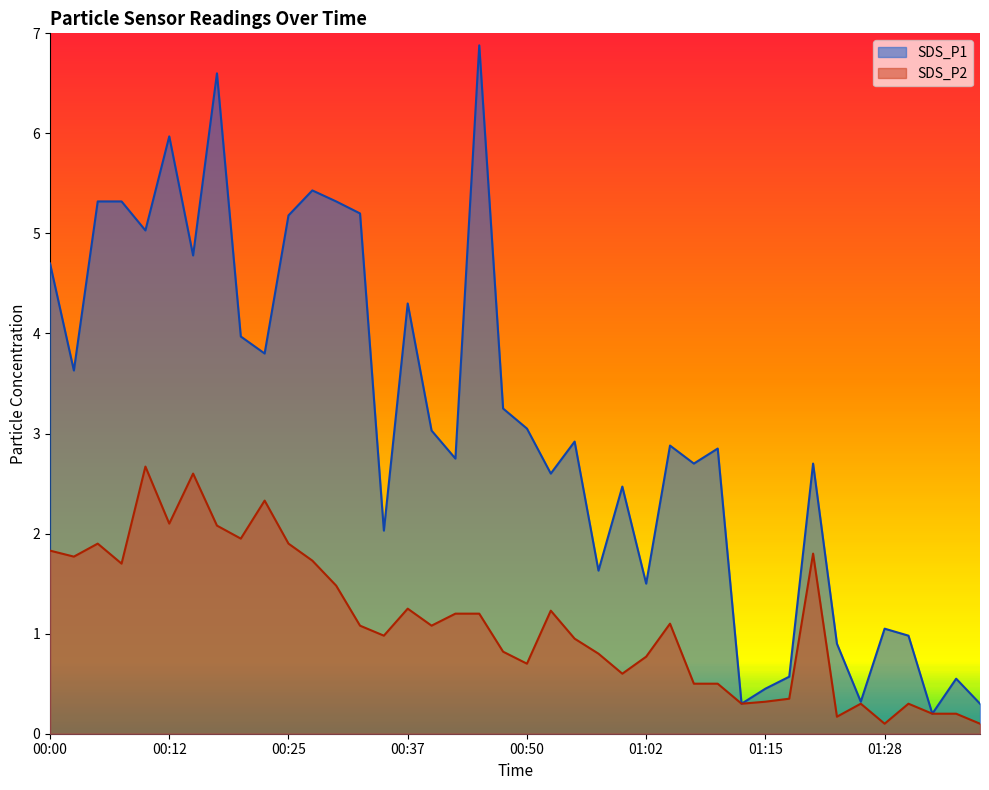

What is the average value of the SDS_P1 series?

3.1